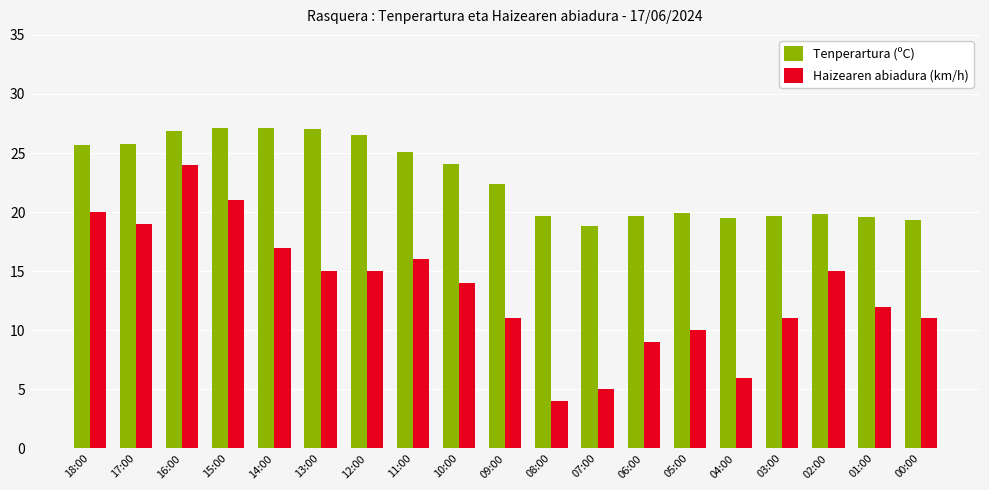

What is the difference between the maximum and second lowest values in the Haizearen abiadura (km/h) series?

19.0